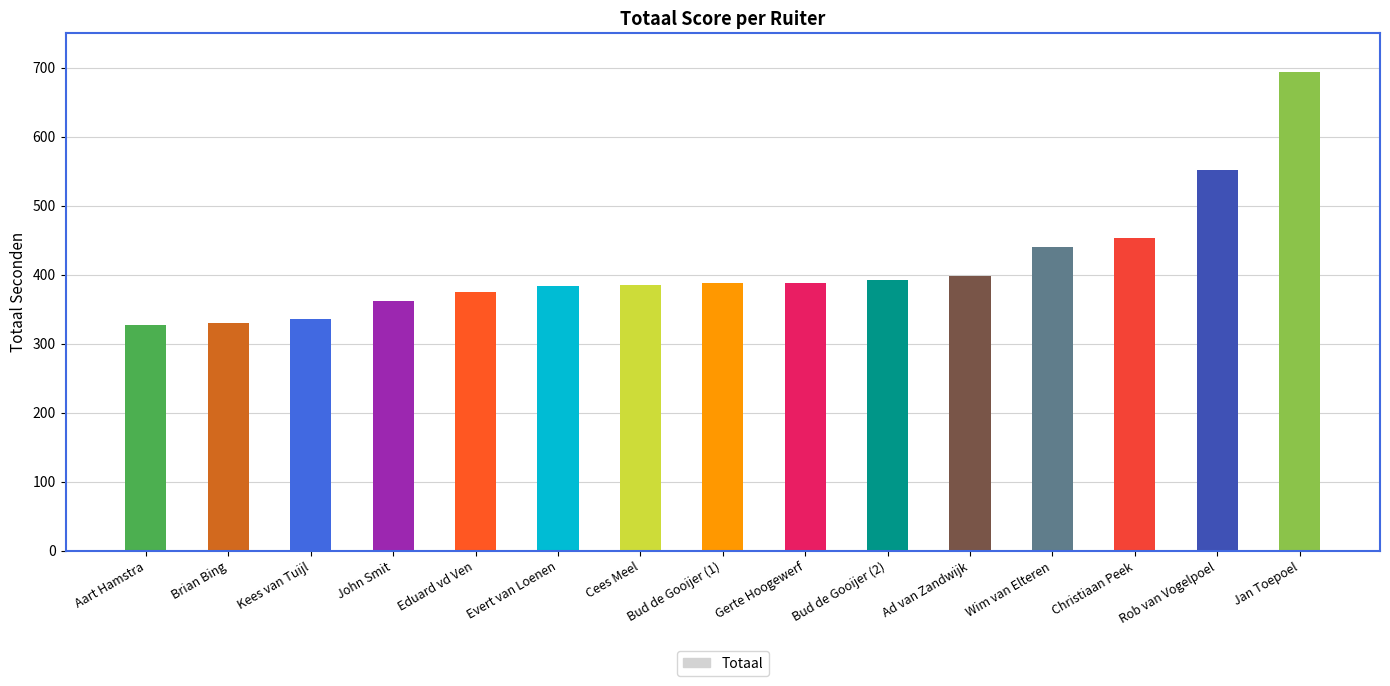

What is the difference between the second highest and second lowest values?

221.6